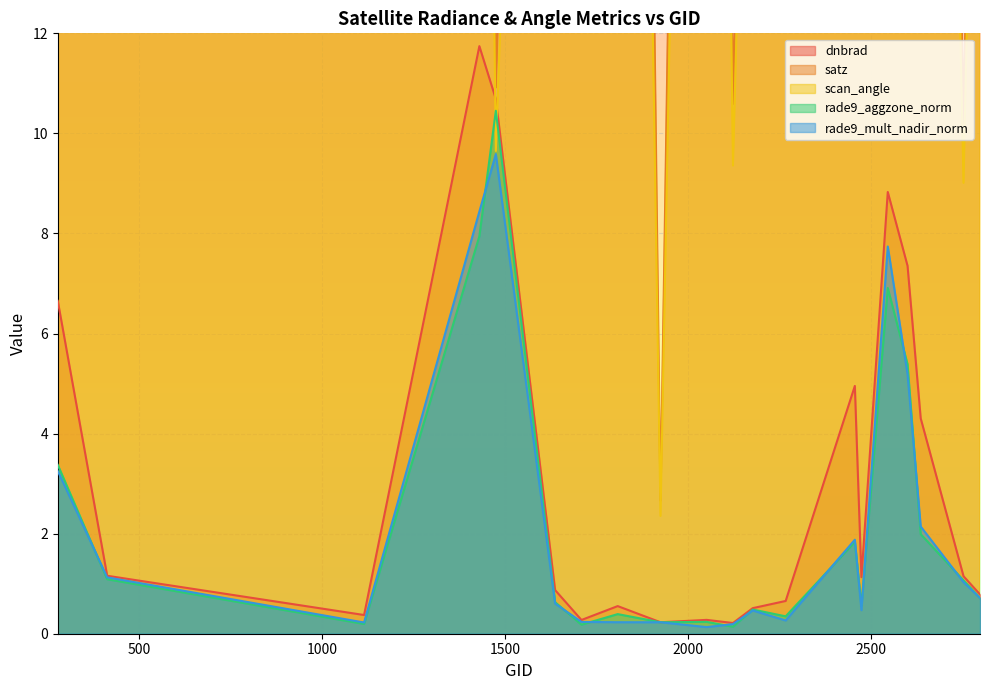

What is the minimum value shown in the chart?

0.1